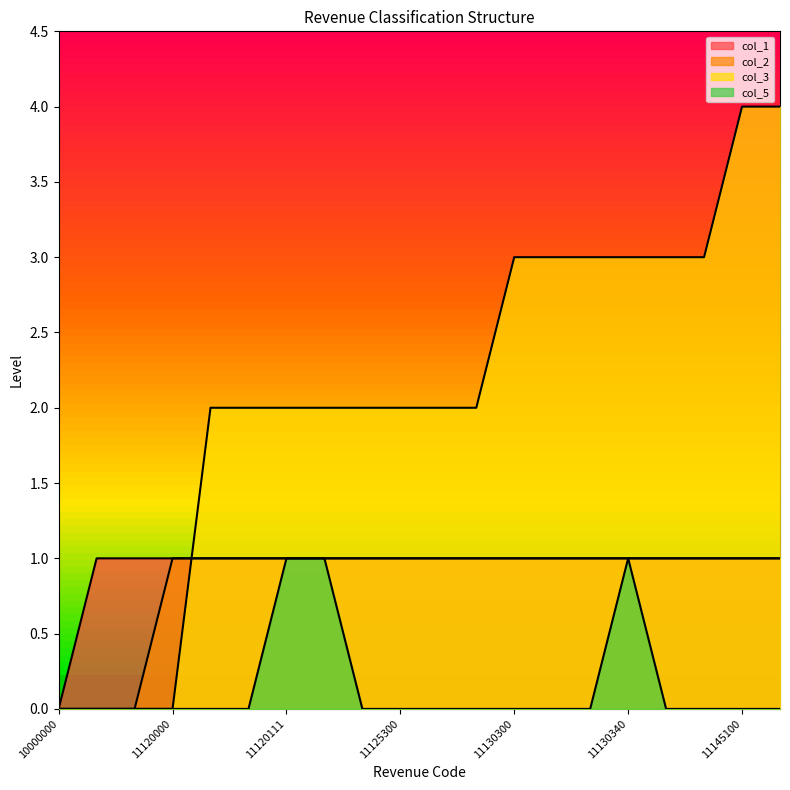

True or false: col_1 and col_5 cross at least once.

False